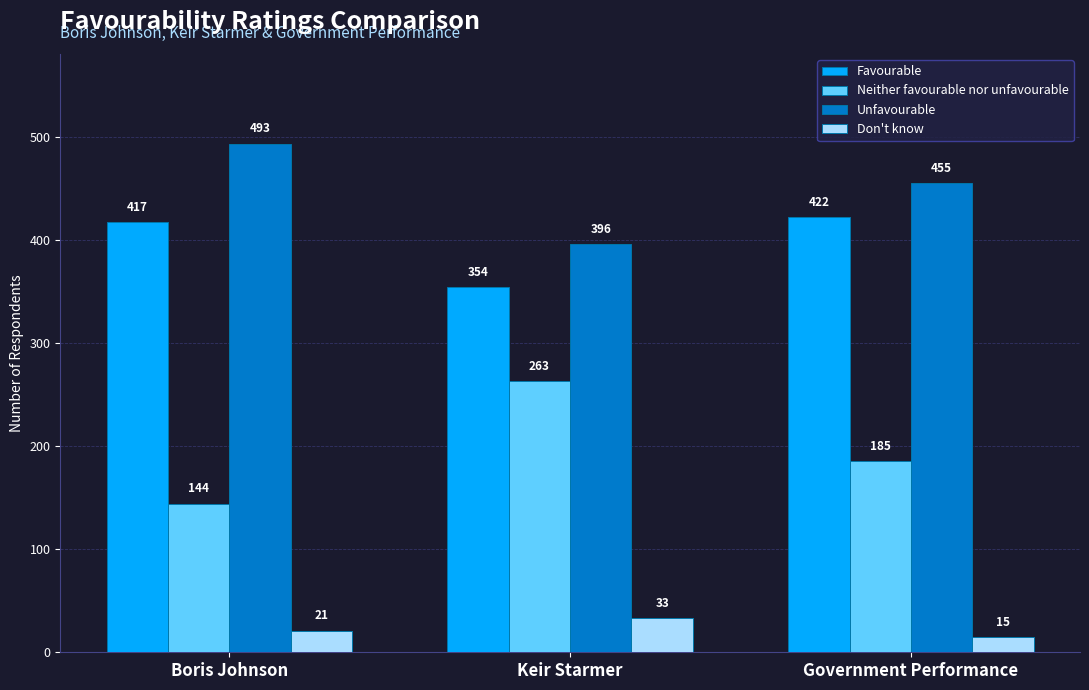

At which label is Favourable closest to 388?

Boris Johnson